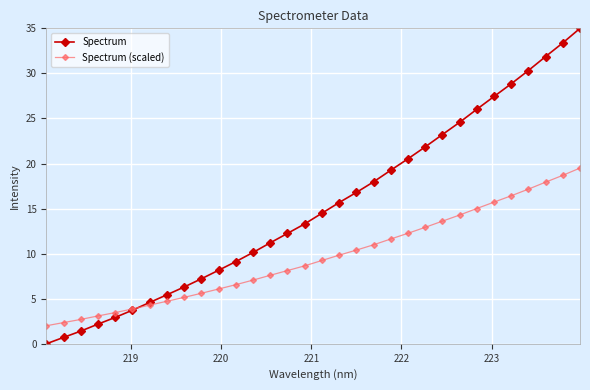

Which series has the largest range (max minus min)?

Spectrum